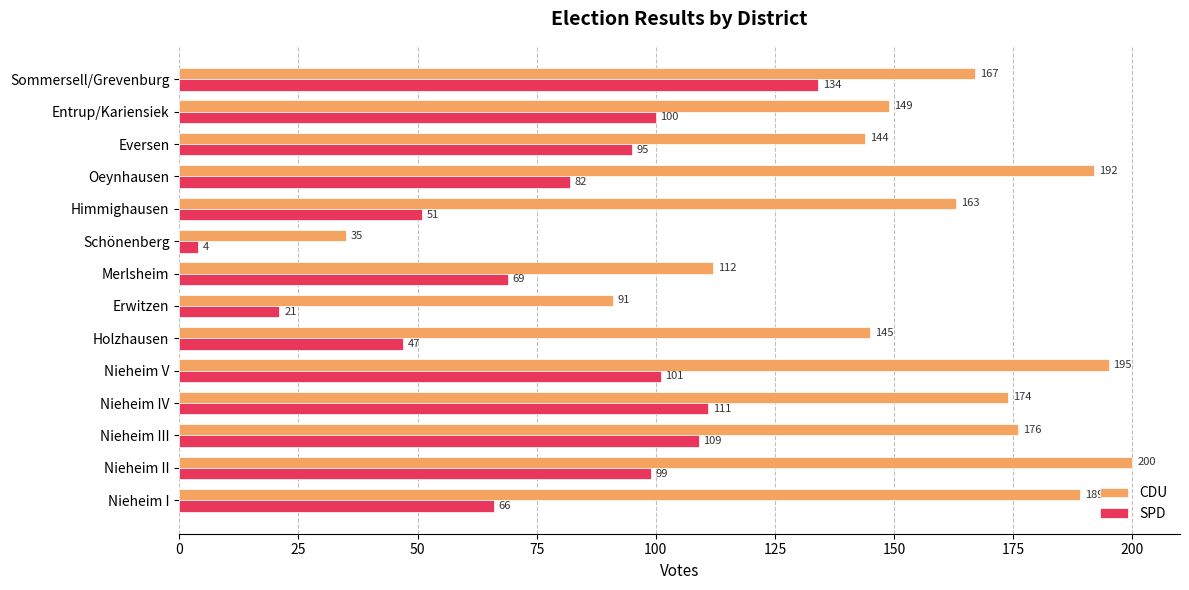

Count the number of categories in the chart.

14